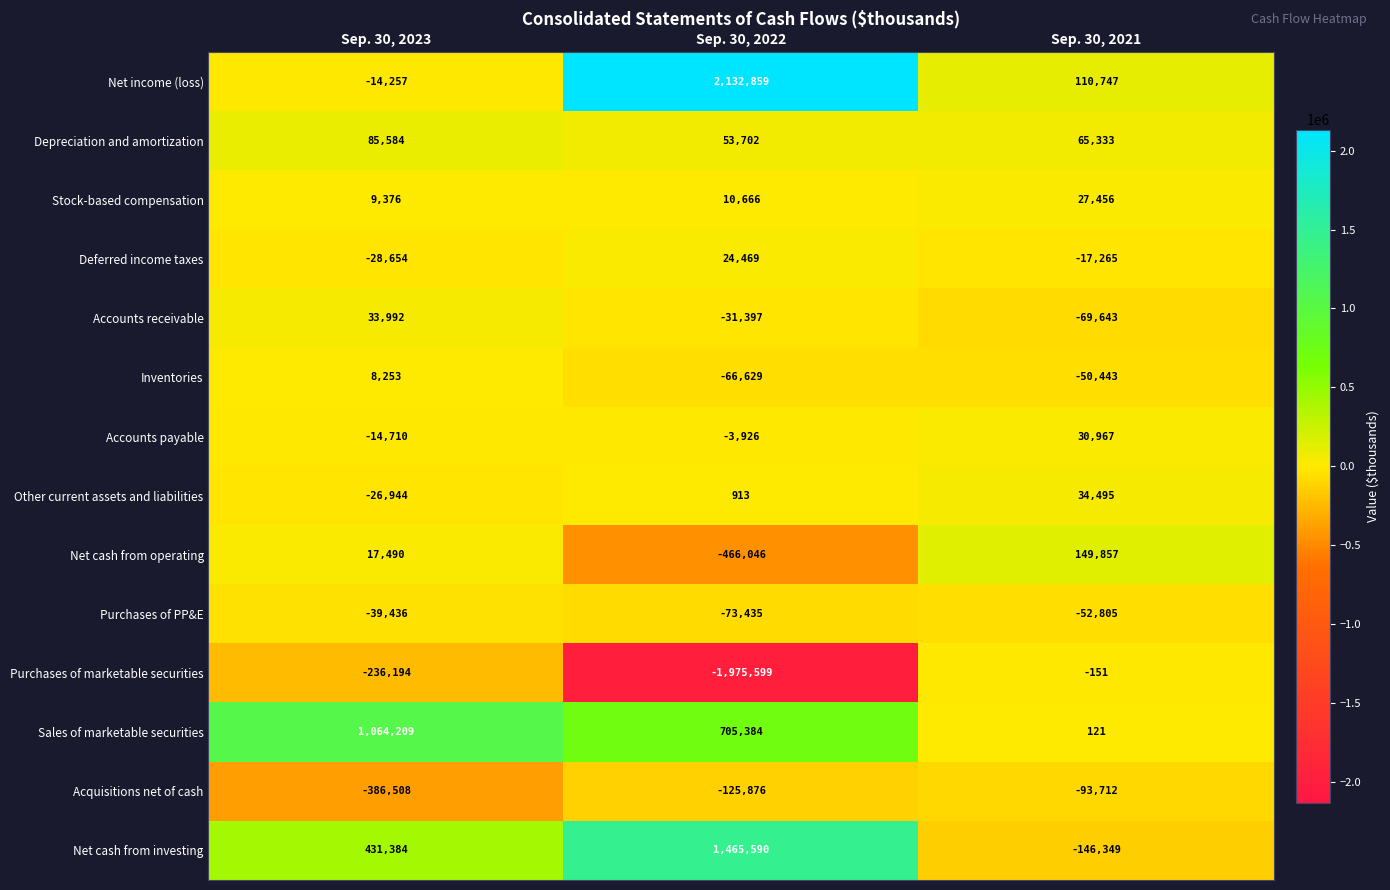

What is the average value of the Purchases of PP&E series?

-55225